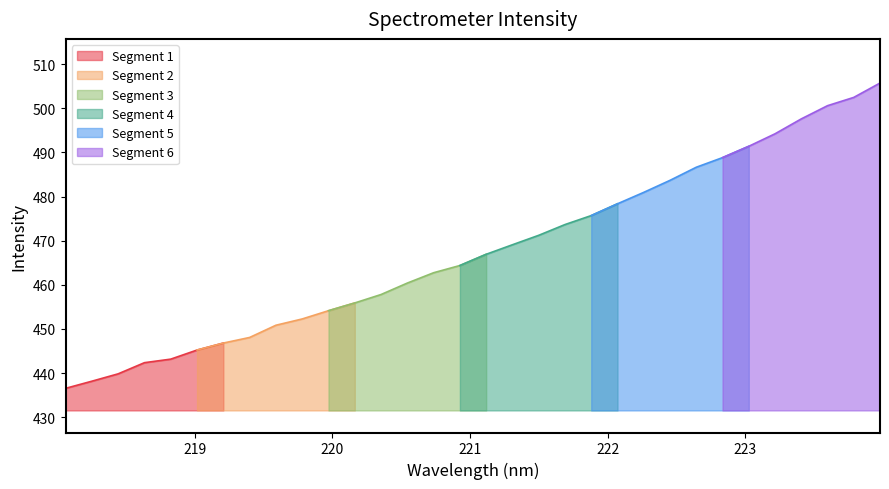

How many values are below 466?

16